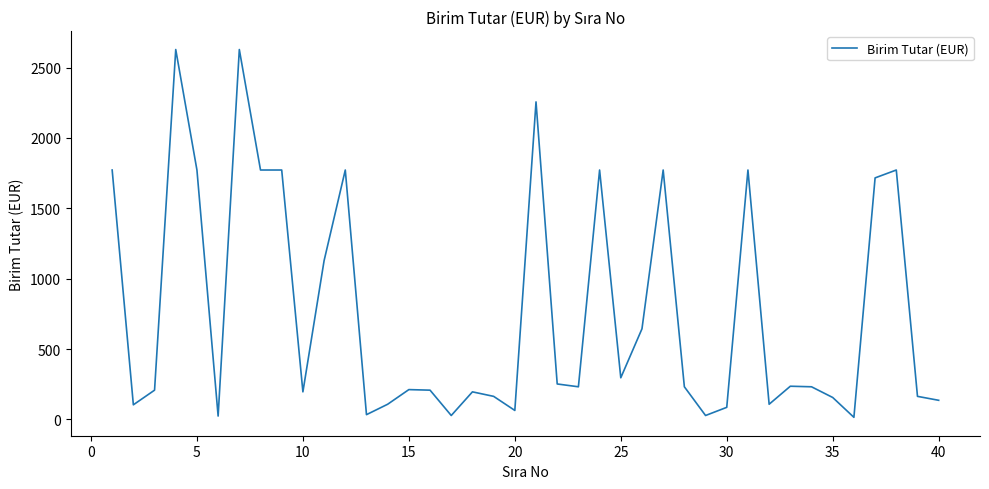

What is the greatest value displayed?

2628